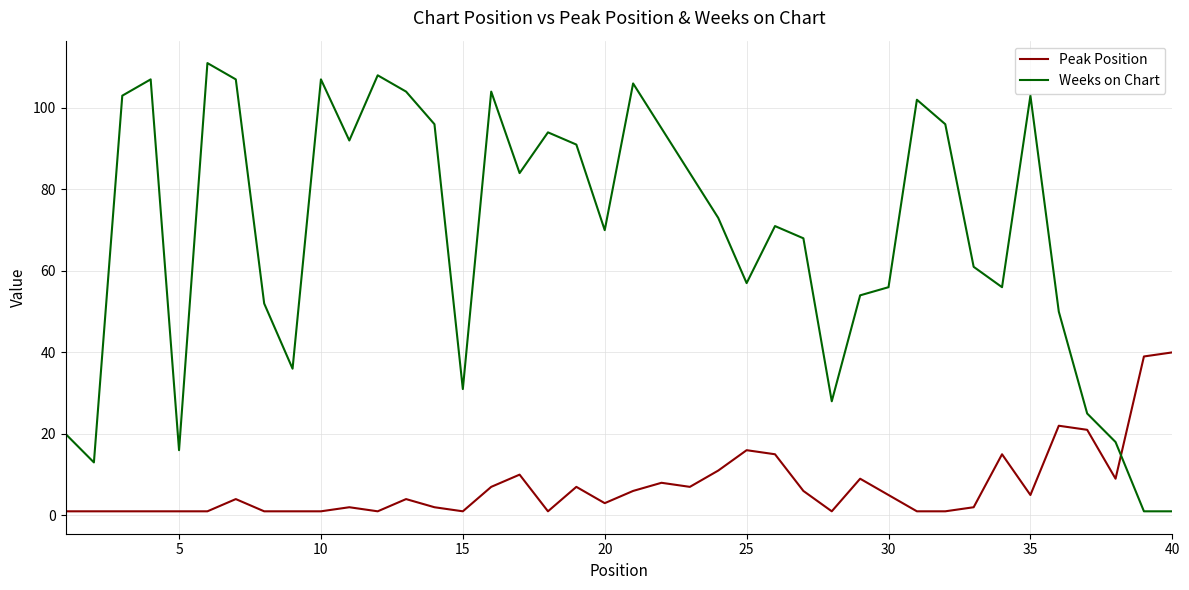

What is the sum of all Weeks on Chart values?

2751